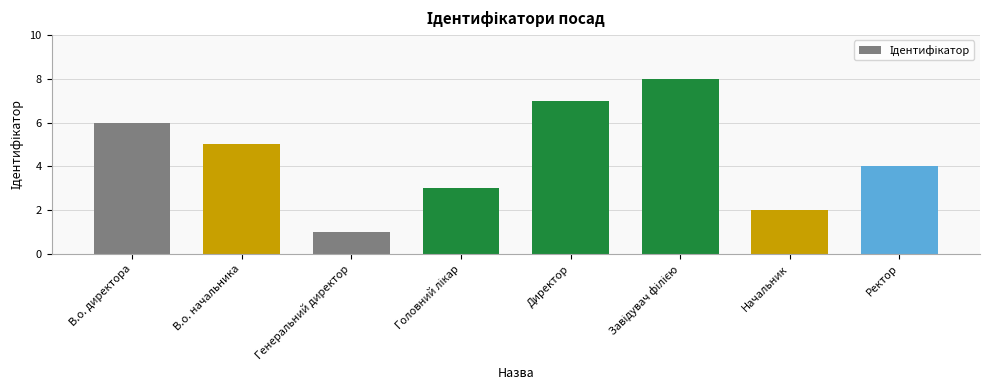

What is the difference between the maximum and minimum values?

7